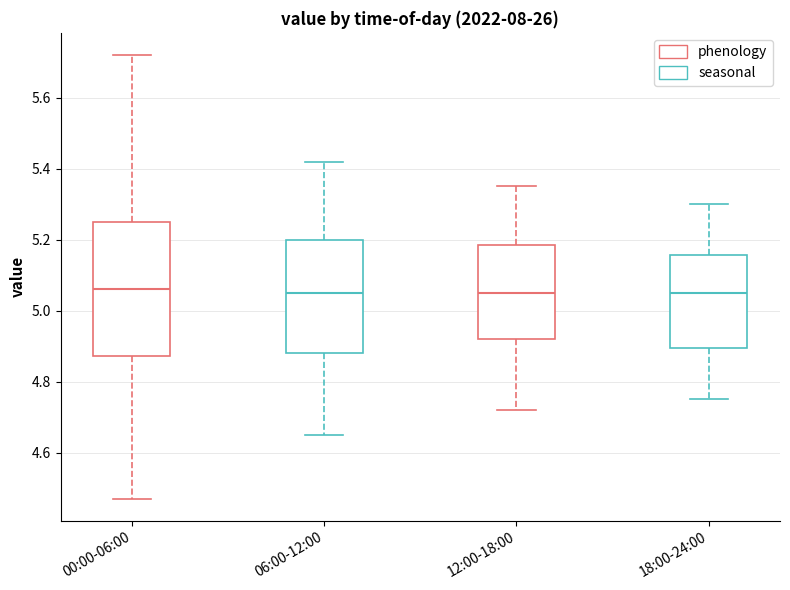

Where does the lower whisker of the box for 18:00-24:00 end on the y-axis? The values are not printed on the chart, so give them approximately, as read against the axis.

4.76